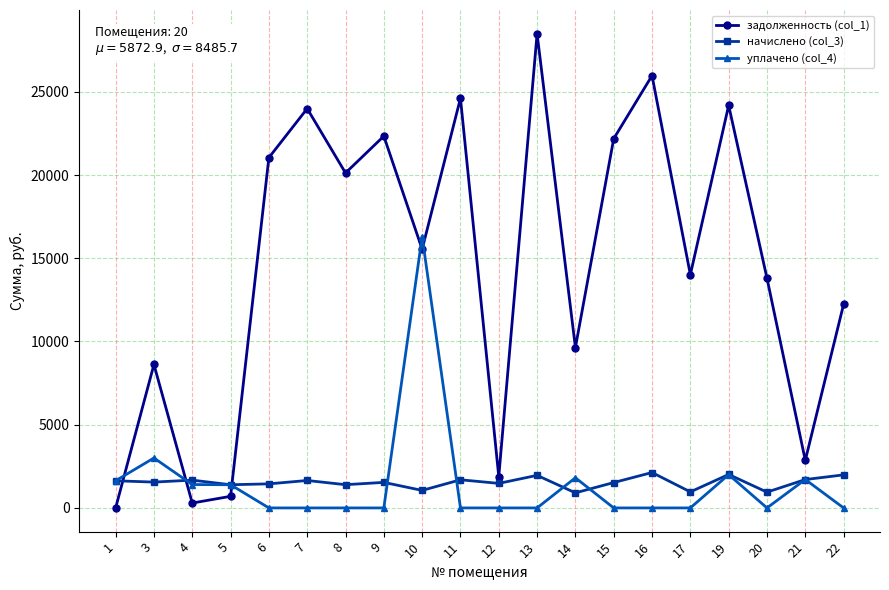

What is the maximum value shown in the chart?

28491.1